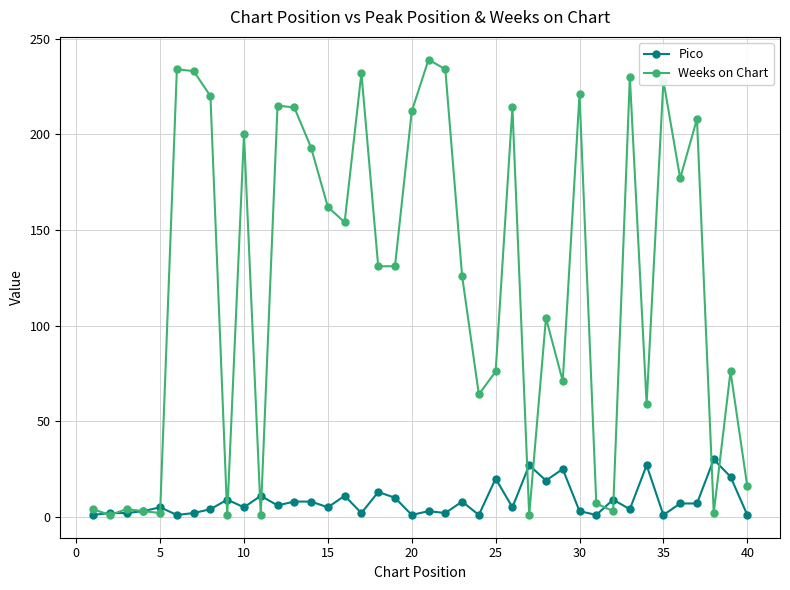

What is the highest value of the Pico series?

30